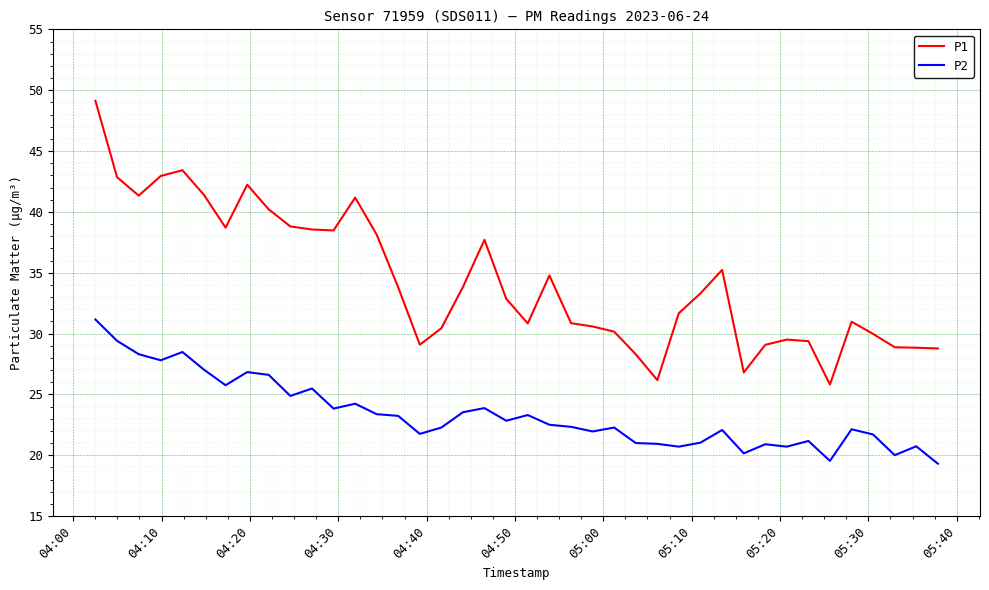

Which series has the widest spread of values?

P1